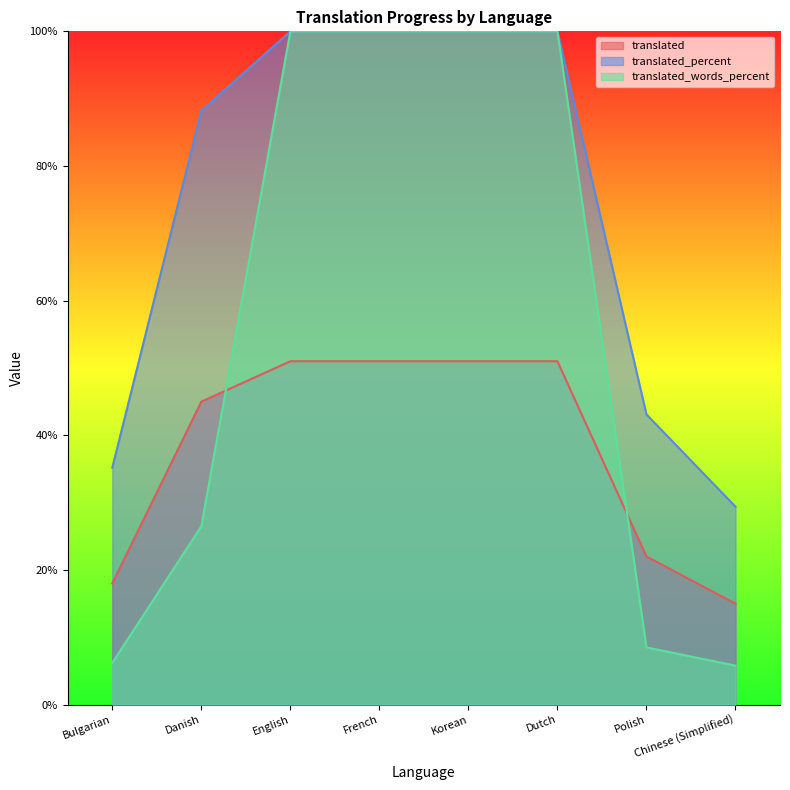

After their last crossing, which series has the higher values: translated or translated_words_percent?

translated